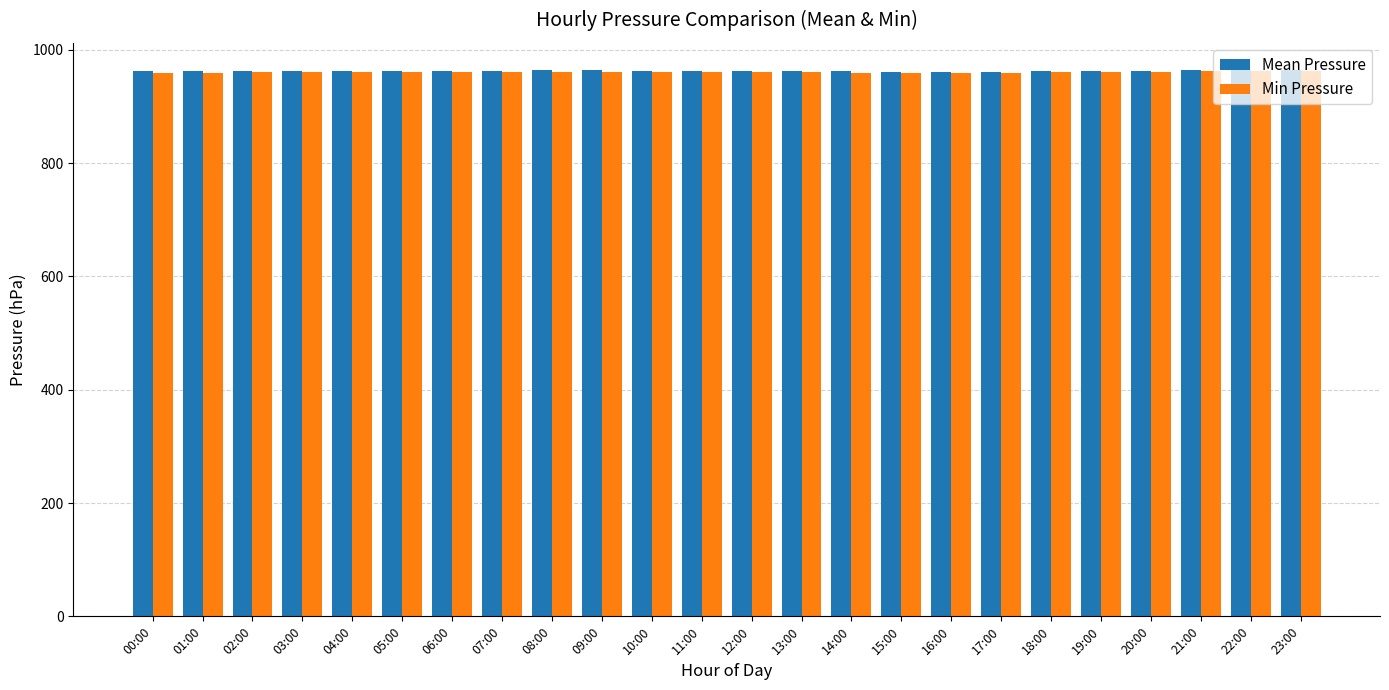

What is the value of the Min Pressure bar at the 9th from the left?

961.2